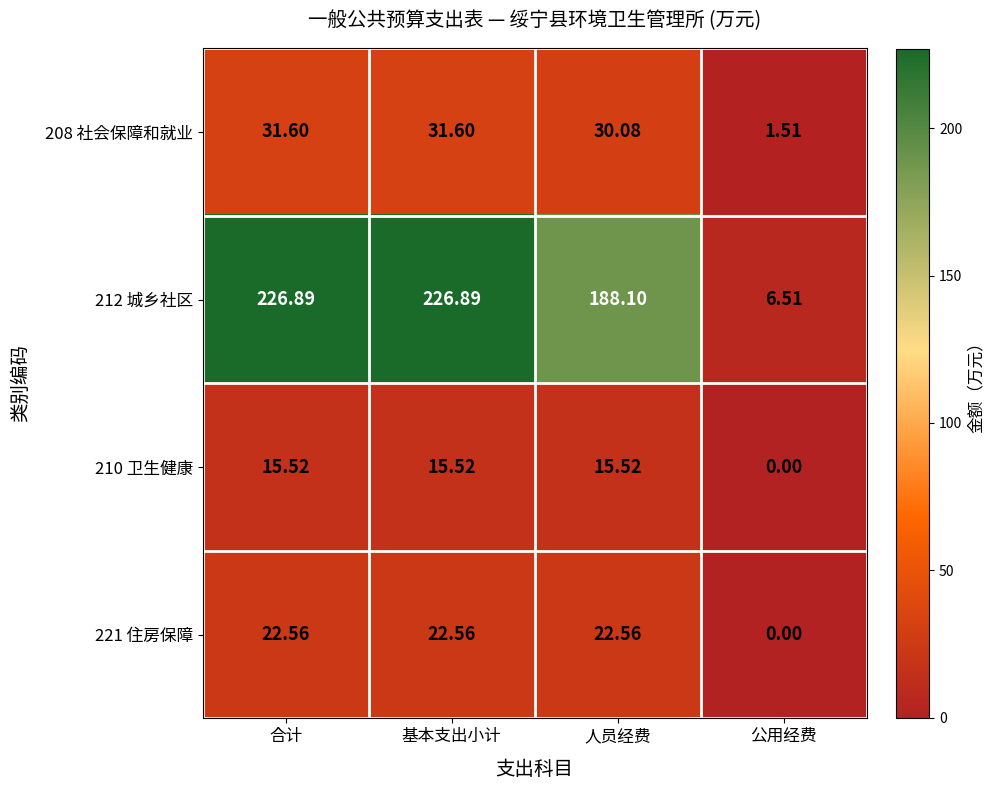

Which category has the lowest value in the 210 卫生健康 series?

公用经费